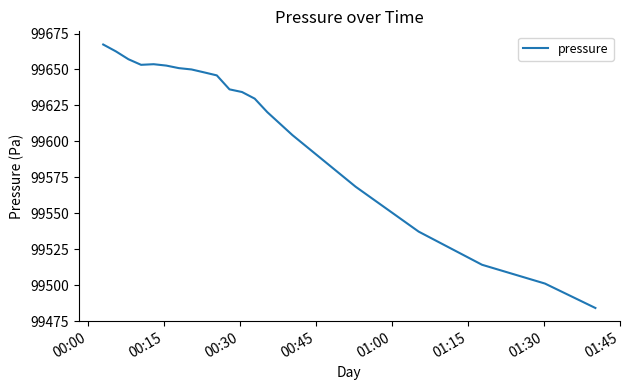

What is the difference between the second highest and second lowest values?

161.5